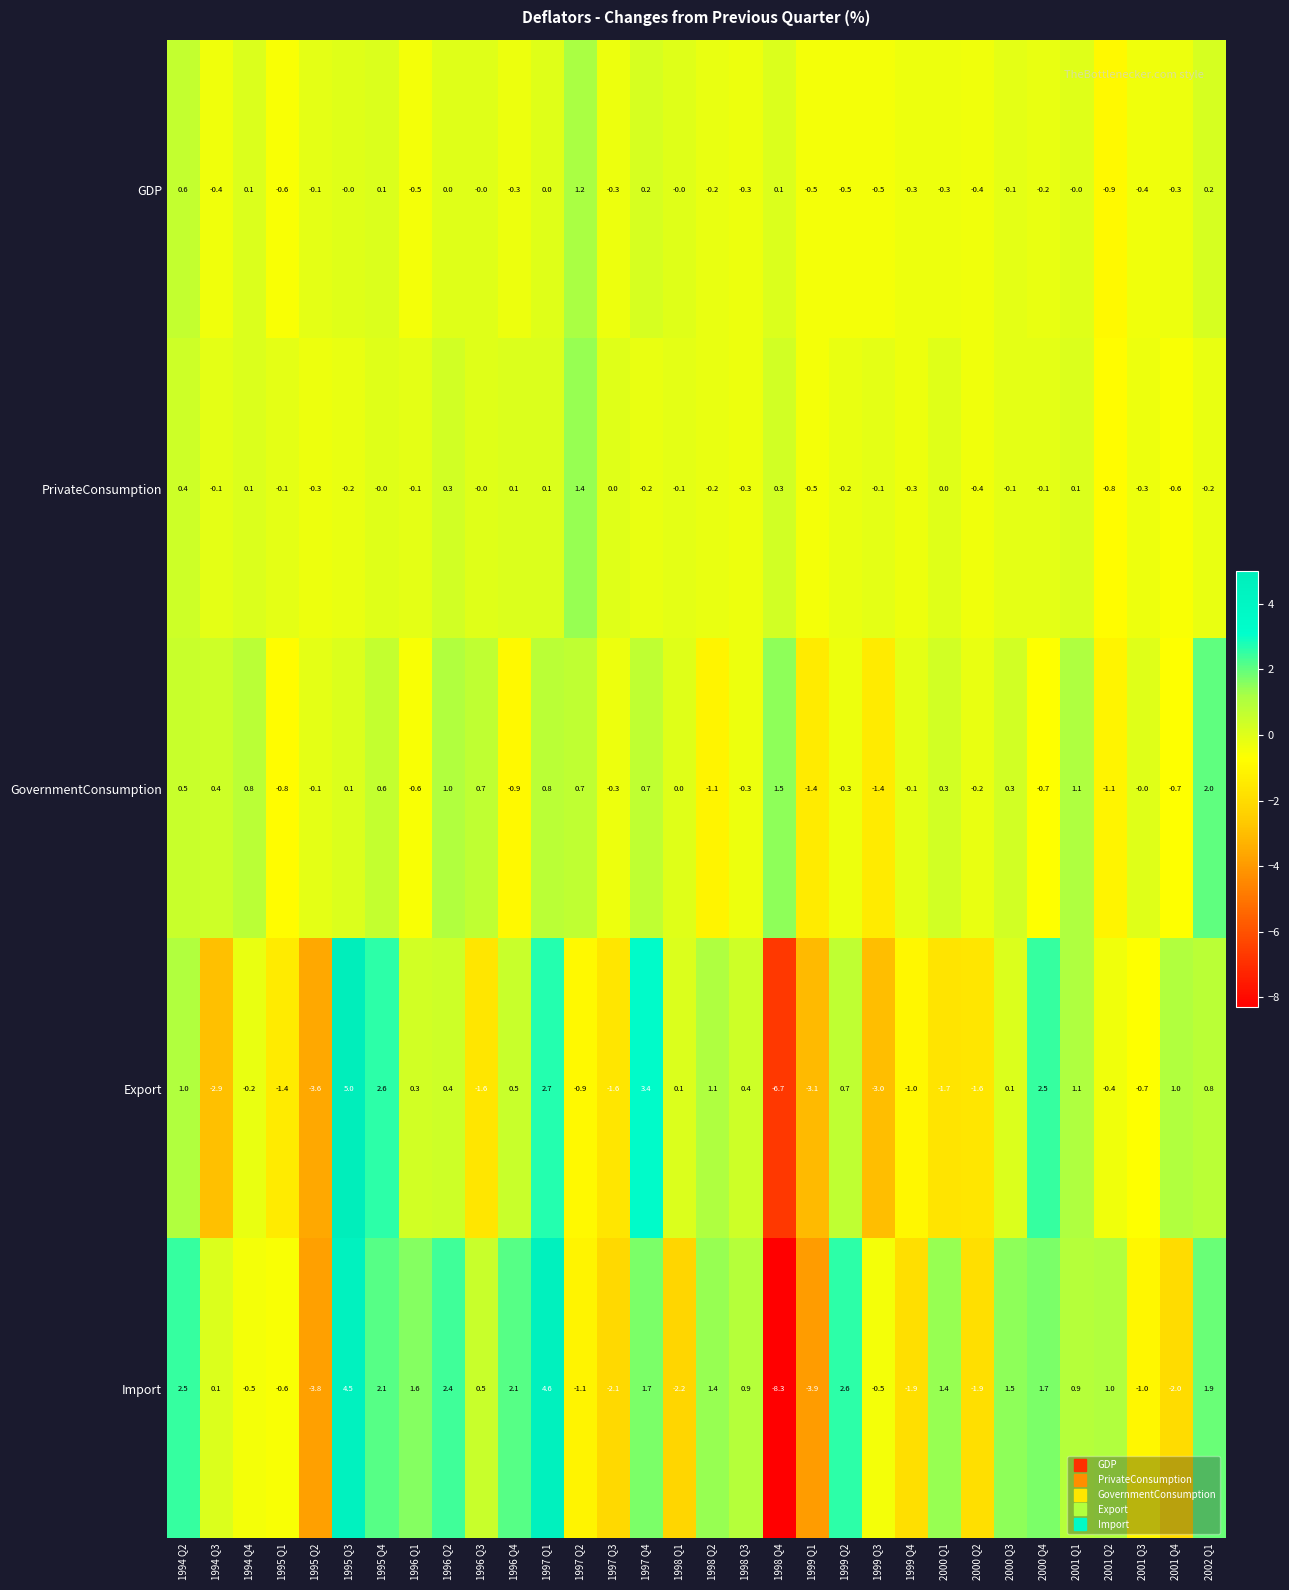

How many distinct data groups are displayed?

5